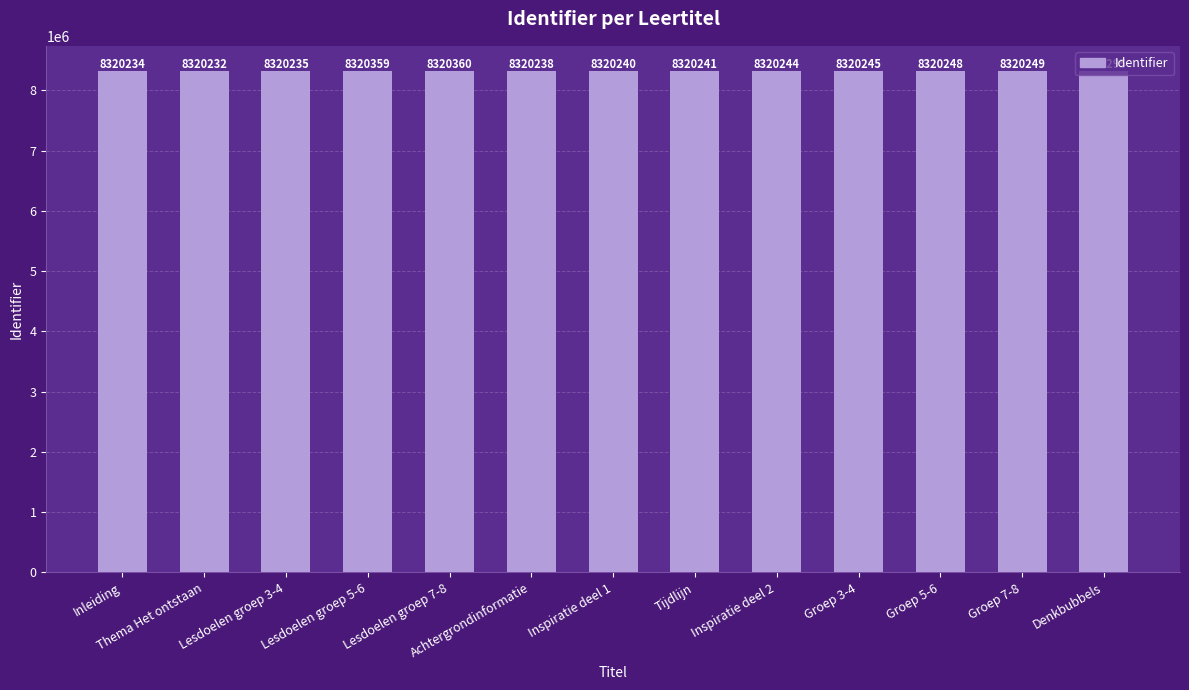

Does the chart contain stacked bars?

No